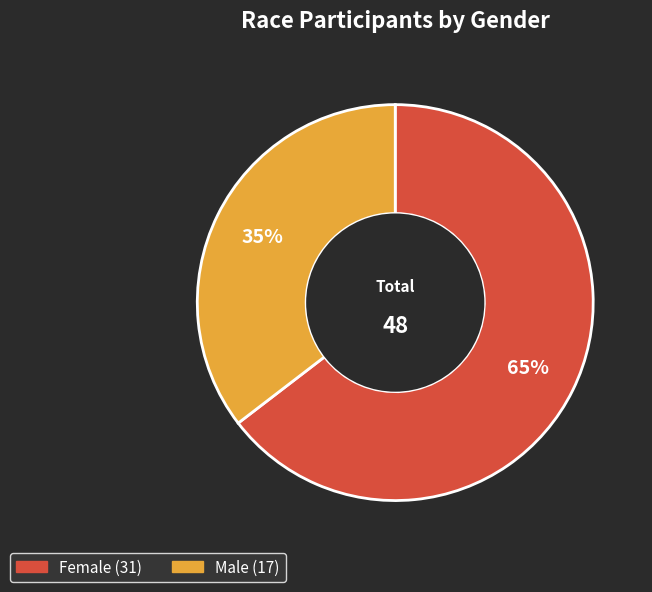

Count the number of slices in the pie.

2